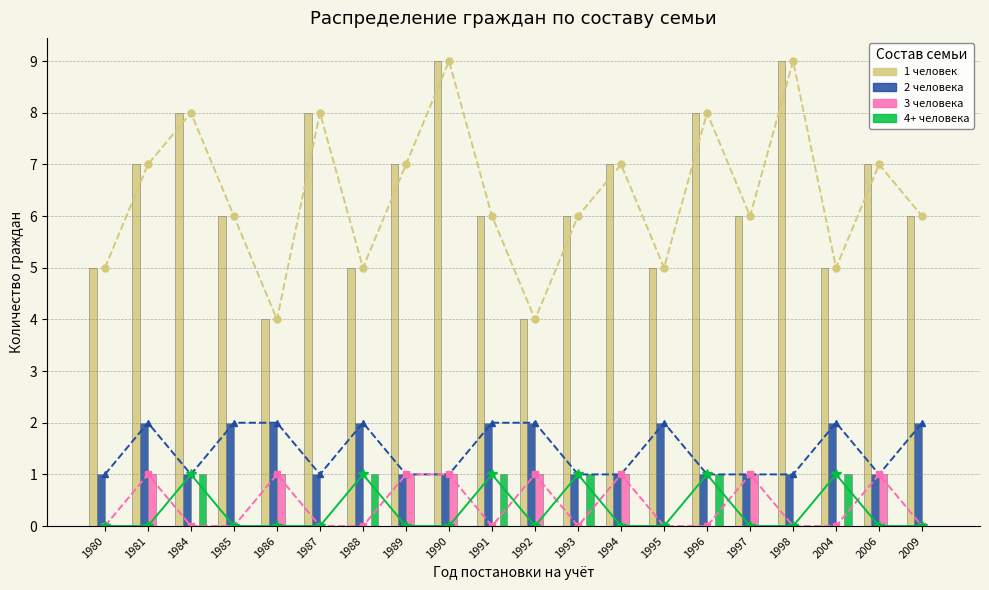

True or false: 3 человека has a value of -1 at 1991.

False